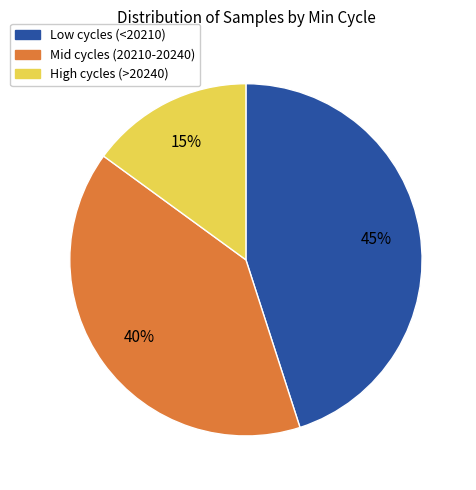

How many slices are in this pie chart?

3